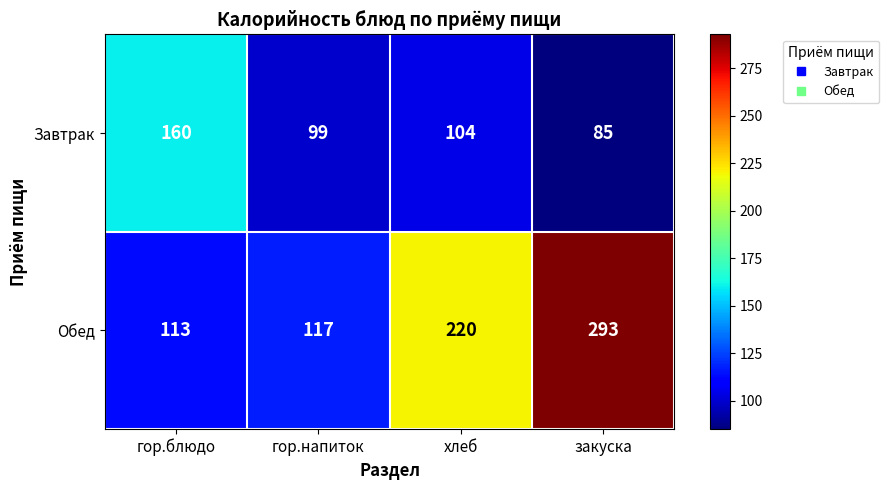

At закуска, list the series in order from smallest to largest.

Завтрак, Обед